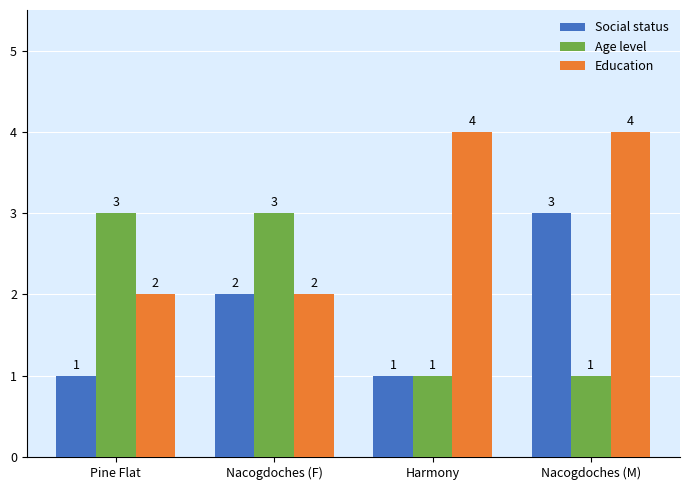

At Nacogdoches (M), list the series in order from smallest to largest.

Age level, Social status, Education